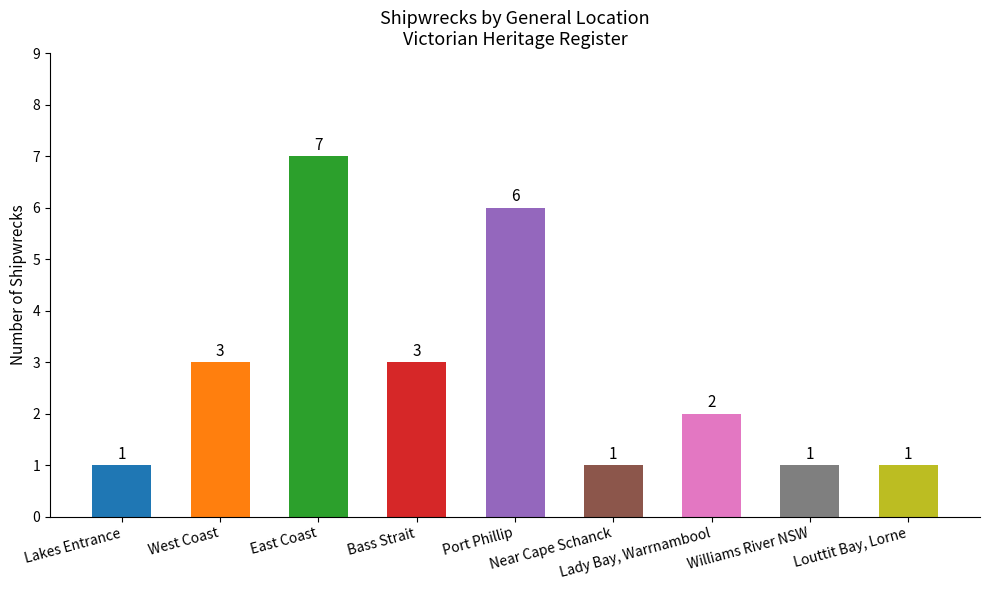

What is the greatest value displayed?

7